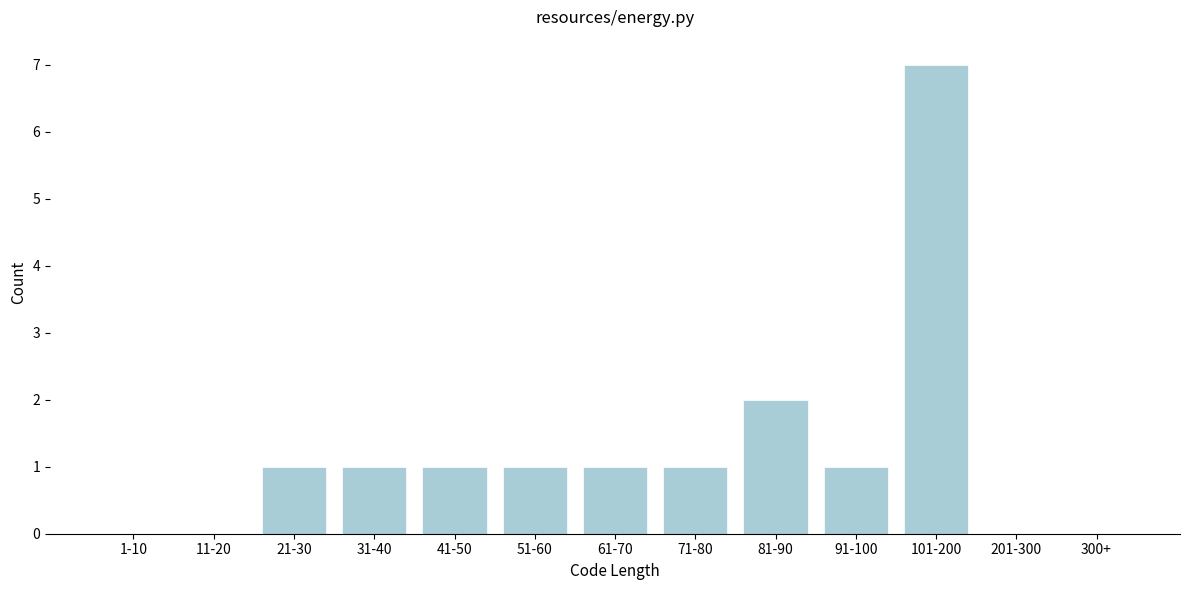

Reading left to right, transcribe all the data shown in this chart.

1-10=0	11-20=0	21-30=1	31-40=1	41-50=1	51-60=1	61-70=1	71-80=1	81-90=2	91-100=1	101-200=7	201-300=0	300+=0